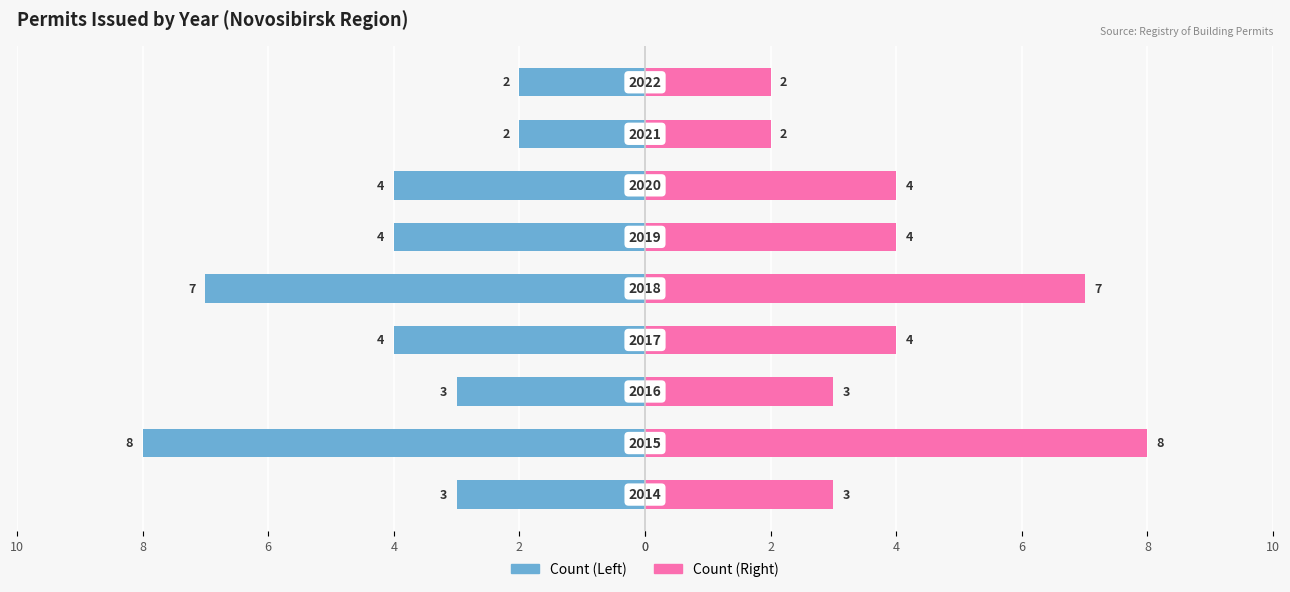

Is it true that Count (Left) equals -3 at 2?

False